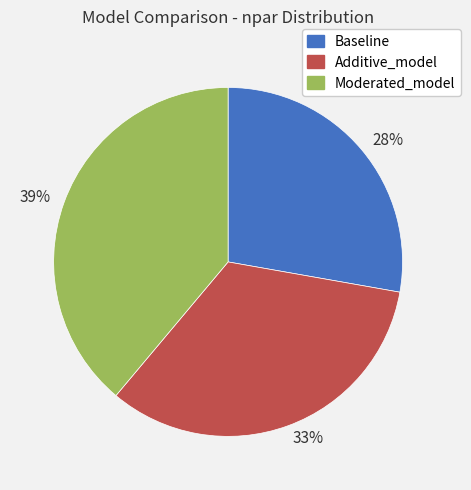

Between 33% and 39%, which is larger?

39%